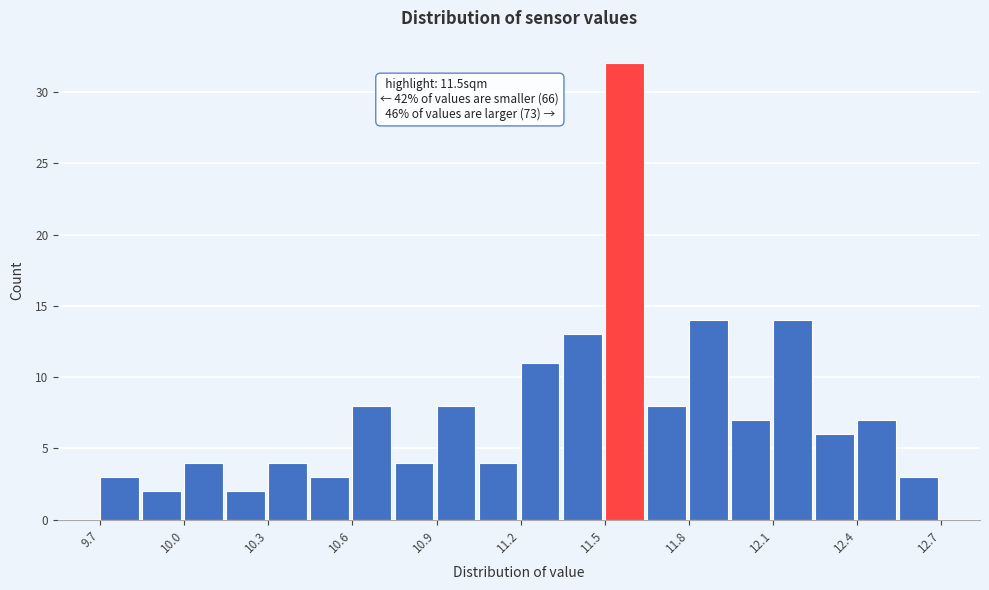

Around what value on the x-axis is the tallest bar? Give the approximate position of its centre, as read against the axis.

11.55